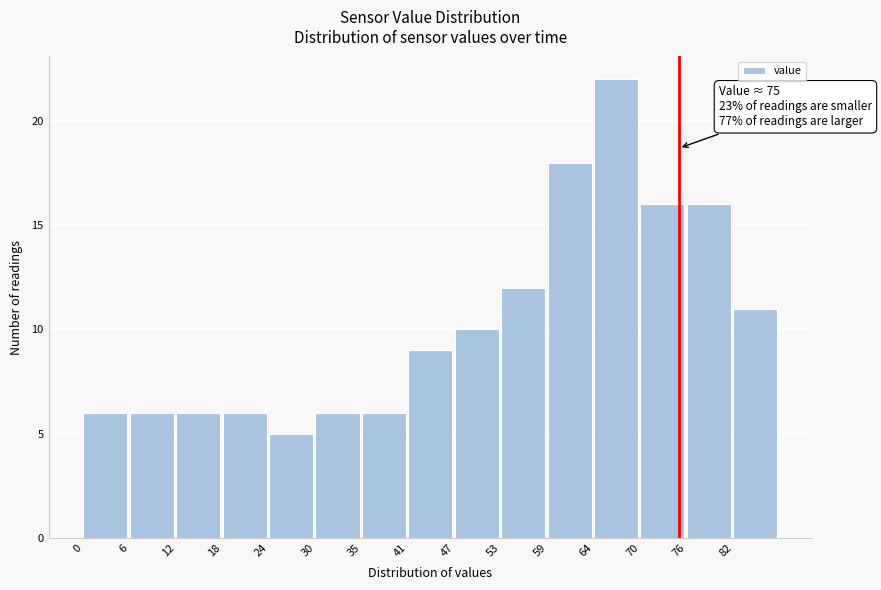

Over which range of the x-axis is the bar tallest?

64 to 70